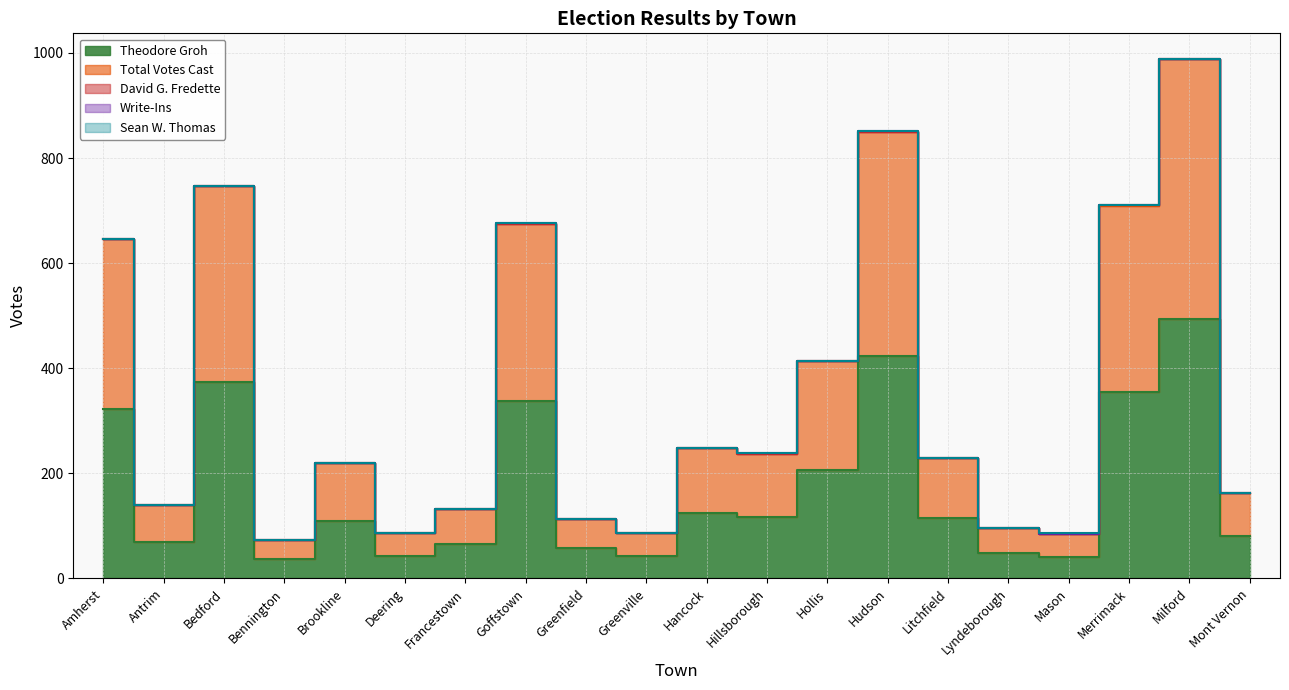

In Total Votes Cast, how many points are lower than both neighbors (excluding endpoints)?

6